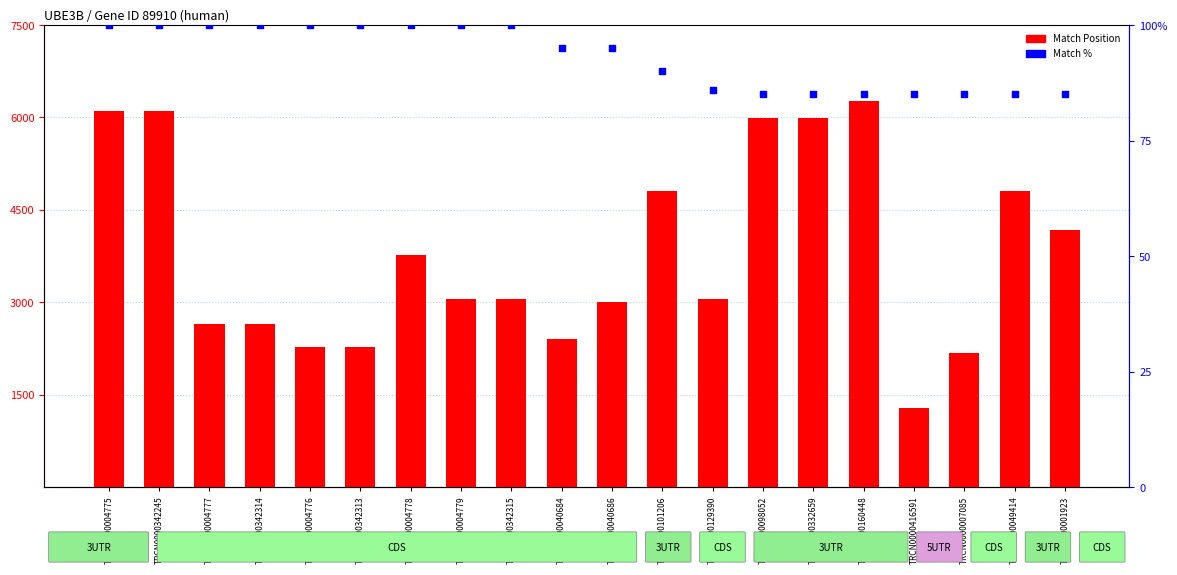

Which series has the largest total across all categories?

Match Position